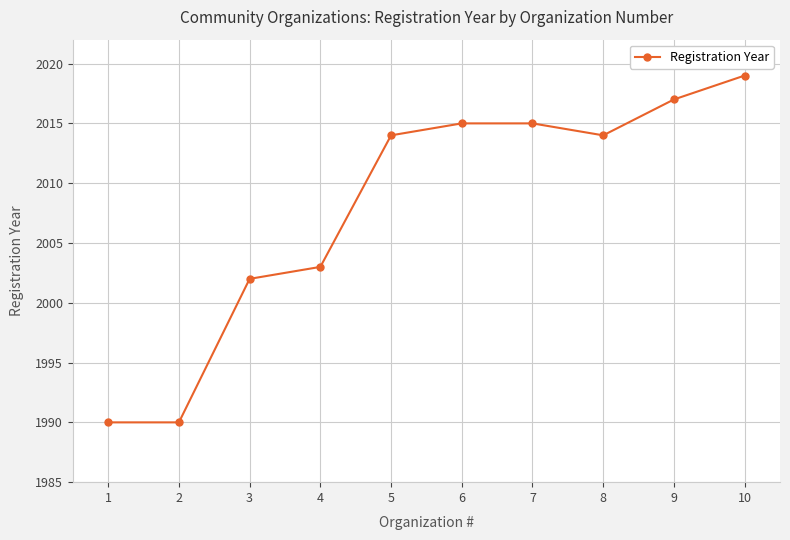

What value does the data have at 4, to the nearest 10?

2000